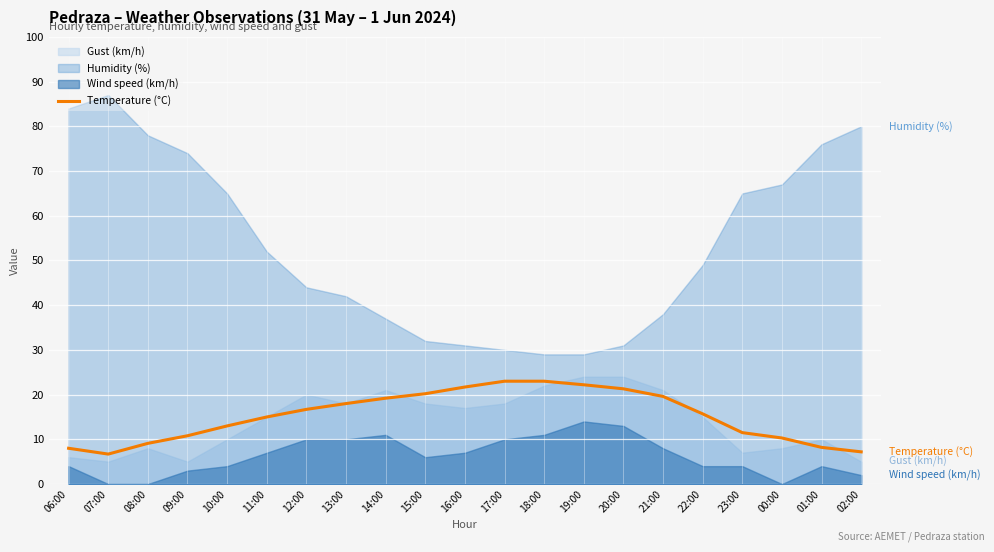

Is it true that the value at 01:00 is 8.2?

True